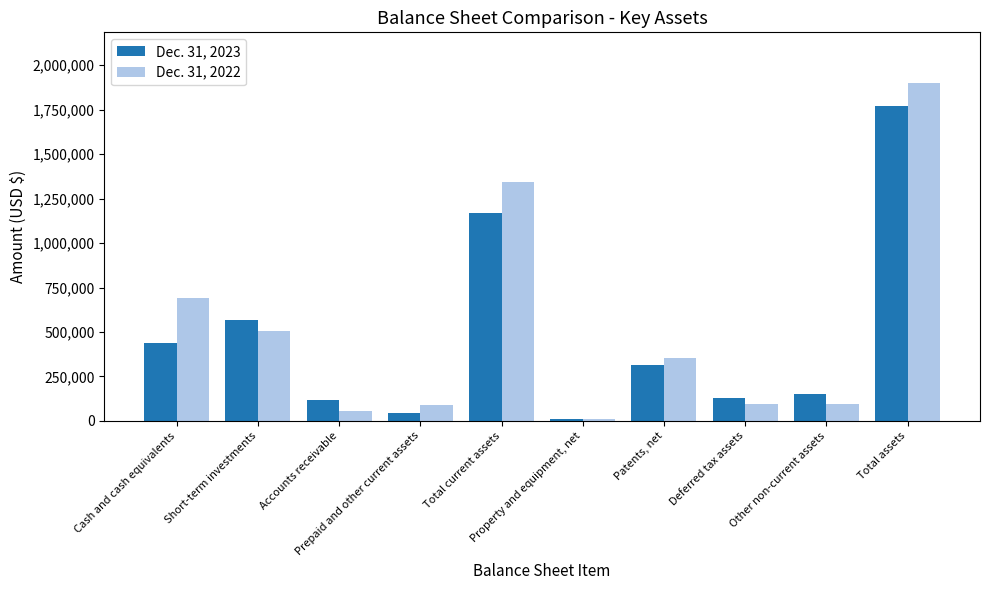

What is the label of the 2nd bar from the left?

Short-term investments